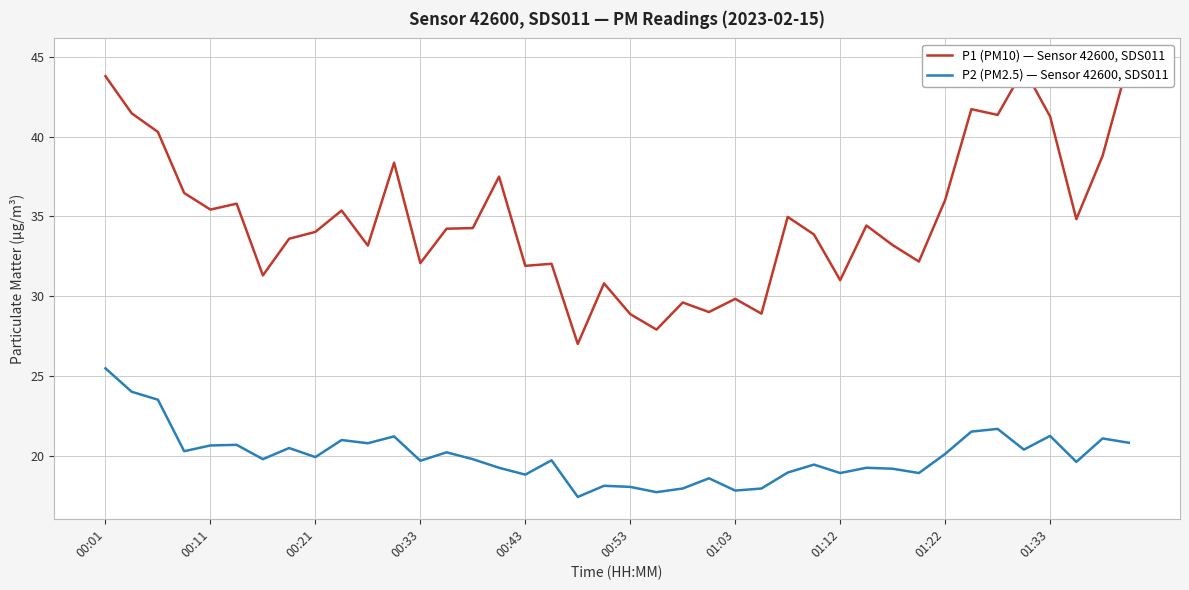

Which series changed the most between 13 and 14?

P2 (PM2.5) — Sensor 42600, SDS011